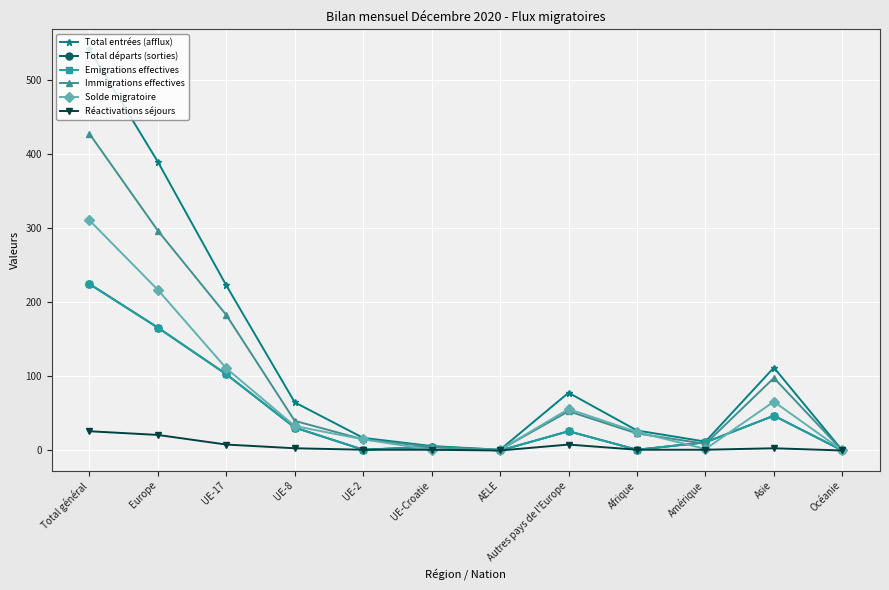

Does the chart have visible grid lines?

Yes